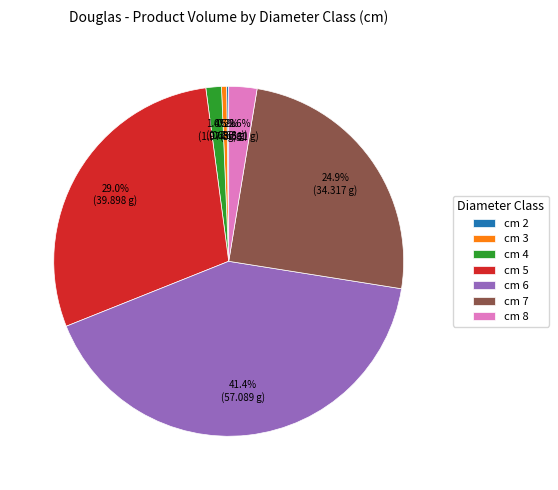

What is the largest slice in the pie chart?

cm 6